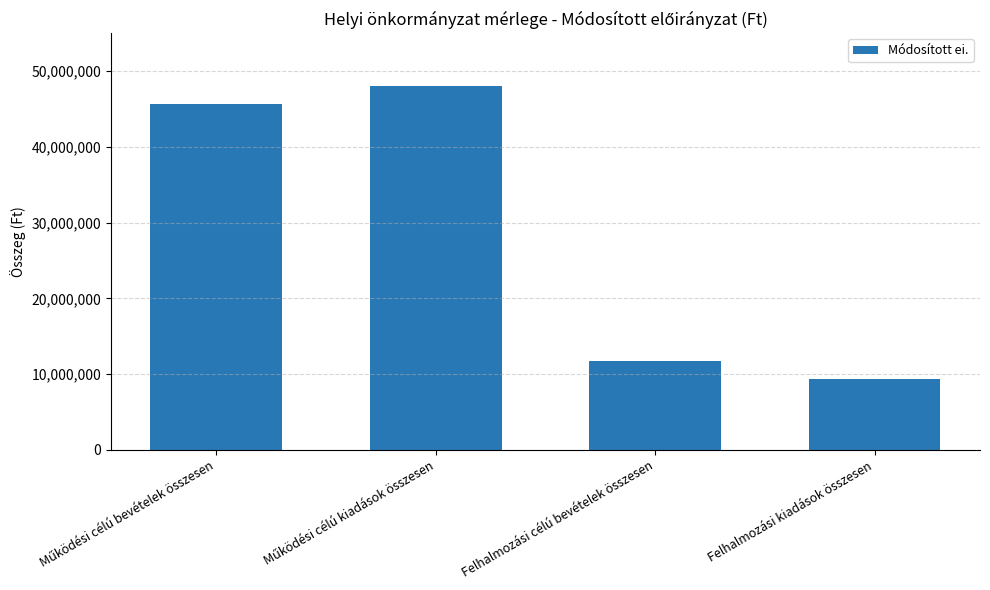

What is the minimum value shown in the chart?

9415000